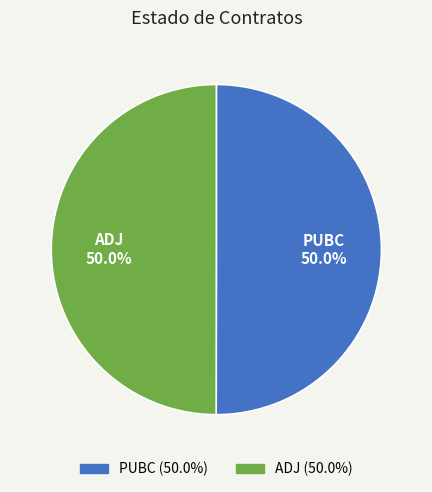

Do PUBC and ADJ together represent more than half of the pie?

Yes